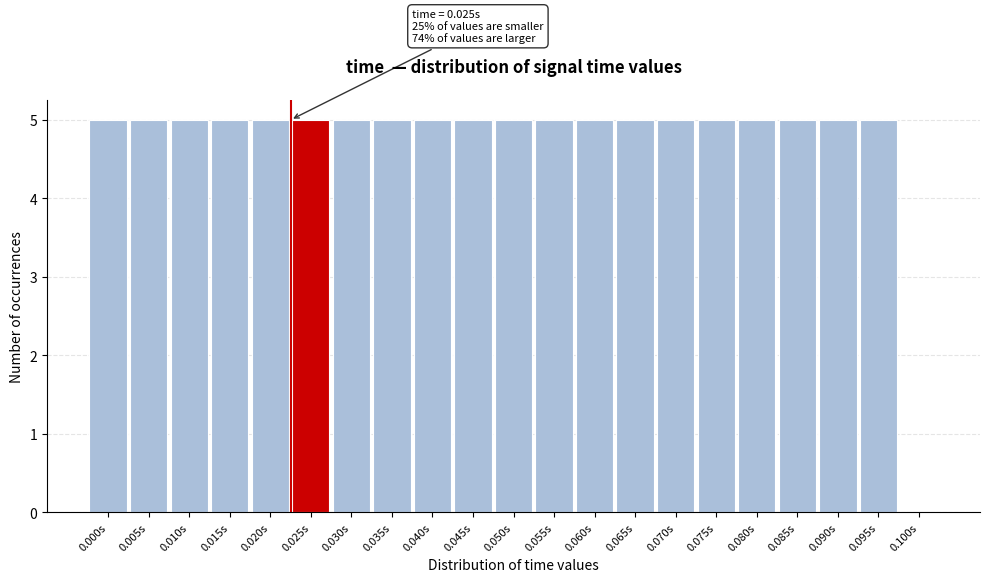

Reading left to right, extract all data points from this chart.

0.000s=5	0.005s=5	0.010s=5	0.015s=5	0.020s=5	0.025s=5	0.030s=5	0.035s=5	0.040s=5	0.045s=5	0.050s=5	0.055s=5	0.060s=5	0.065s=5	0.070s=5	0.075s=5	0.080s=5	0.085s=5	0.090s=5	0.095s=5	0.100s=0